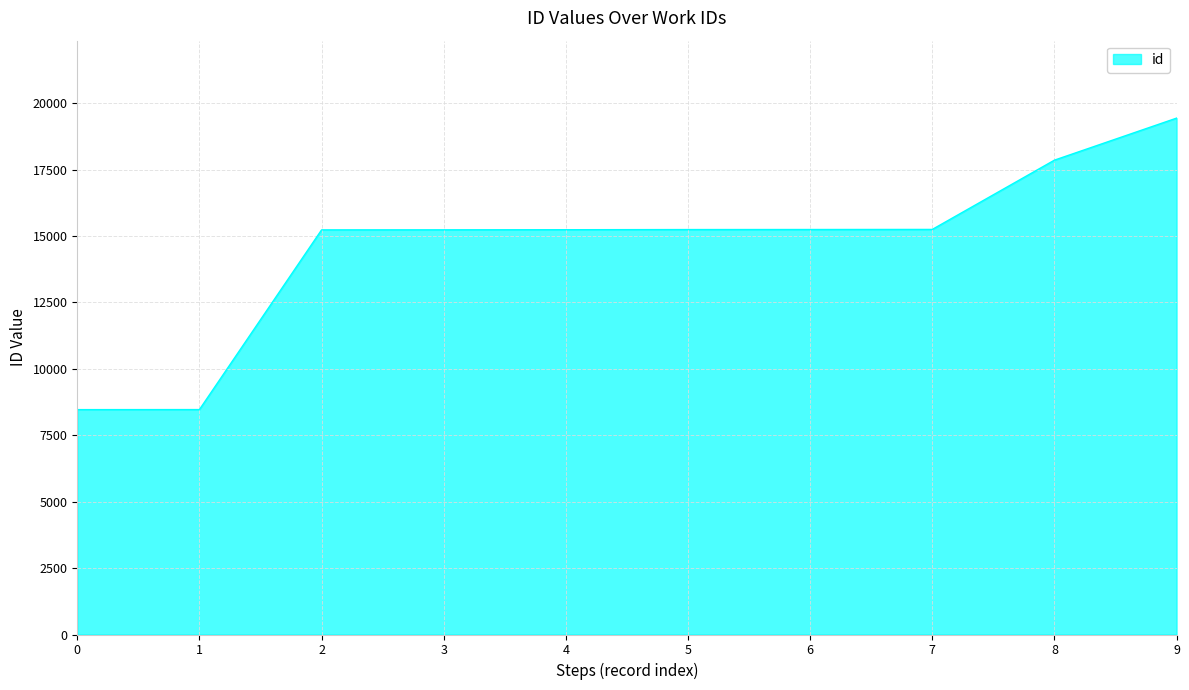

Is it true that the value at 4 is 15239?

True